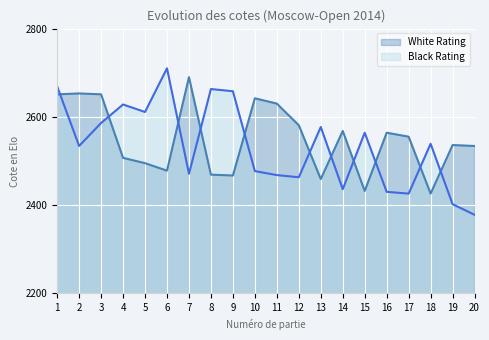

What is the difference between the second highest and second lowest values in the White Rating series?

221